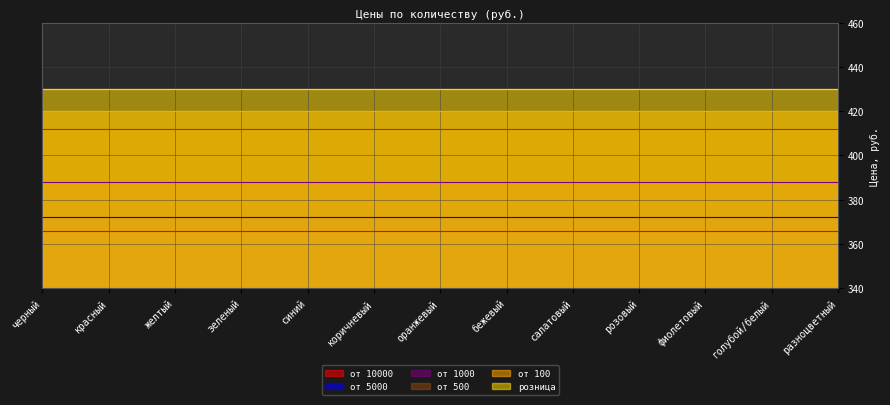

True or false: от 100 and от 10000 cross at least once.

False